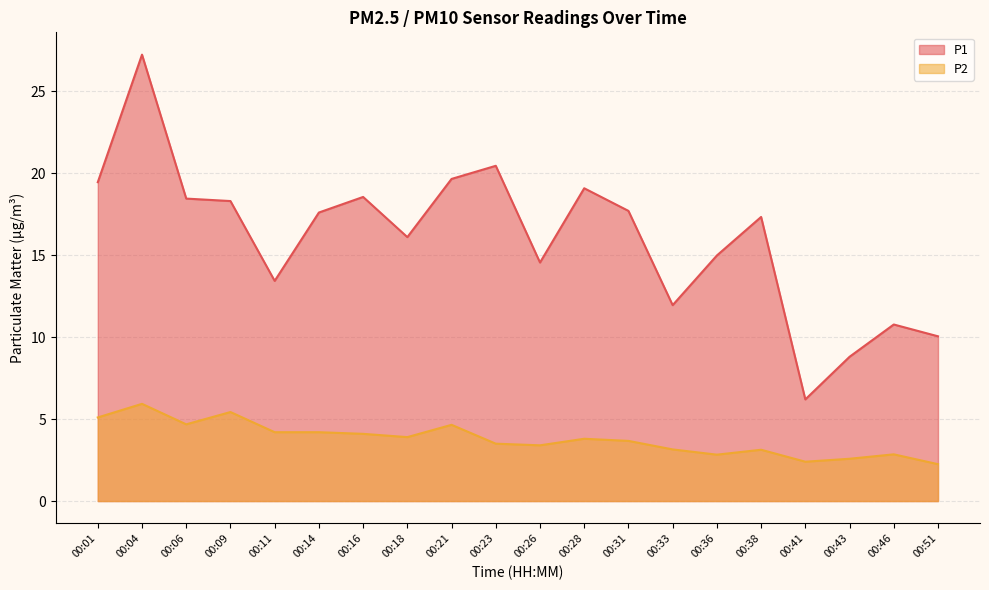

Reading left to right, what are all the values shown in this chart?

P1: 00:01=19.4	00:04=27.2	00:06=18.4	00:09=18.3	00:11=13.4	00:14=17.6	00:16=18.6	00:18=16.1	00:21=19.6	00:23=20.4	00:26=14.6	00:28=19.1	00:31=17.7	00:33=11.9	00:36=15.0	00:38=17.3	00:41=6.2	00:43=8.8	00:46=10.8	00:51=10.1
P2: 00:01=5.1	00:04=5.9	00:06=4.7	00:09=5.4	00:11=4.2	00:14=4.2	00:16=4.1	00:18=3.9	00:21=4.7	00:23=3.5	00:26=3.4	00:28=3.8	00:31=3.7	00:33=3.1	00:36=2.8	00:38=3.1	00:41=2.4	00:43=2.6	00:46=2.9	00:51=2.2